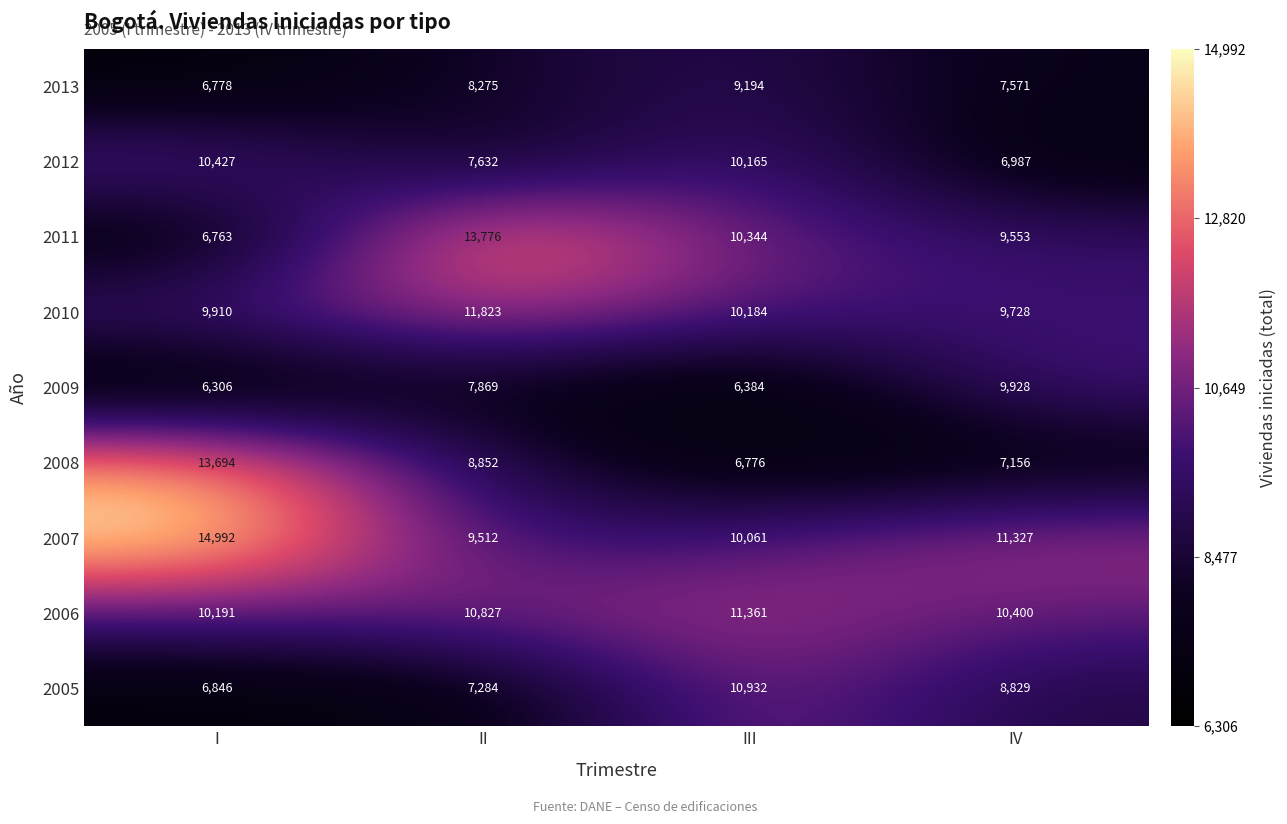

Rank the series at I from highest to lowest value.

2007, 2008, 2012, 2006, 2010, 2005, 2013, 2011, 2009